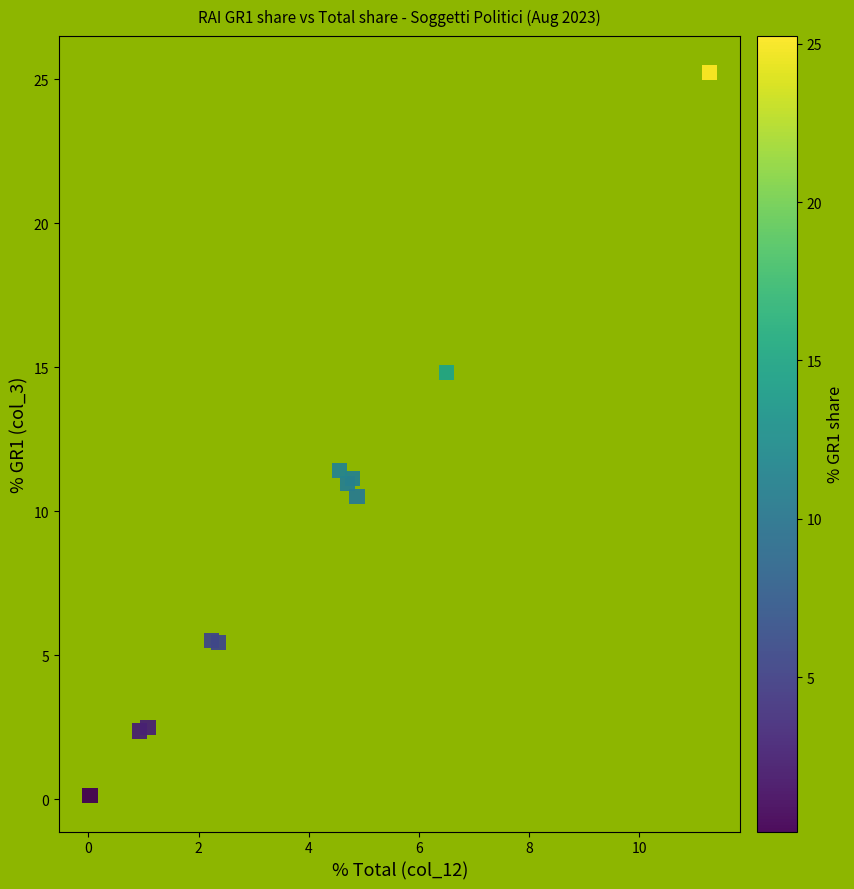

What Y value in the scatter plot is closest to 12?

11.4